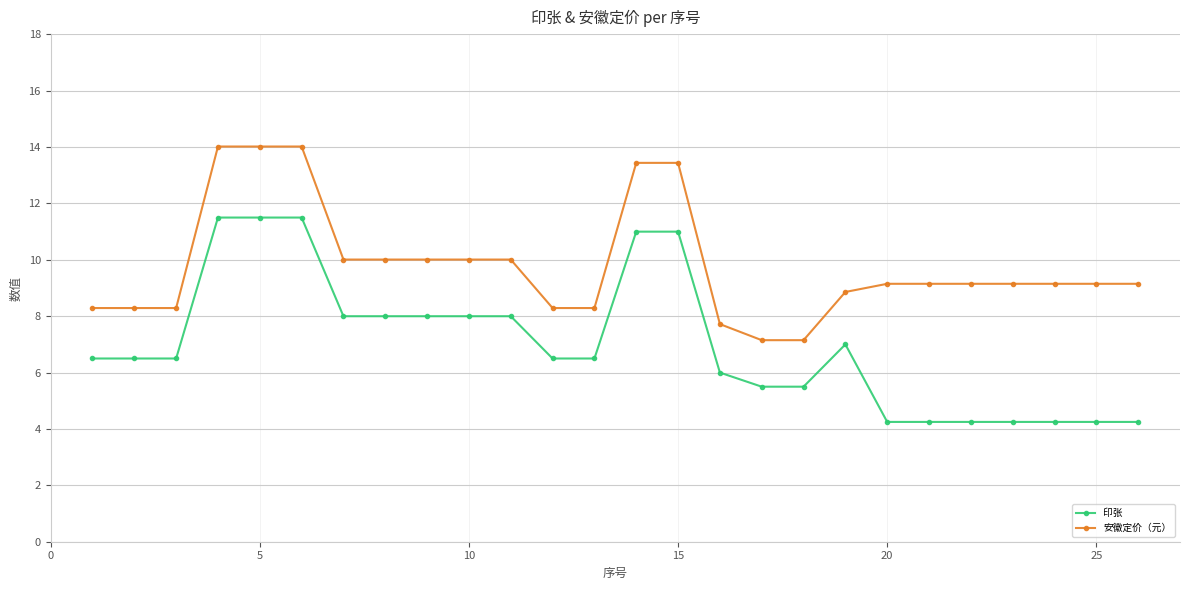

True or false: 印张 and 安徽定价（元） intersect in this chart.

False